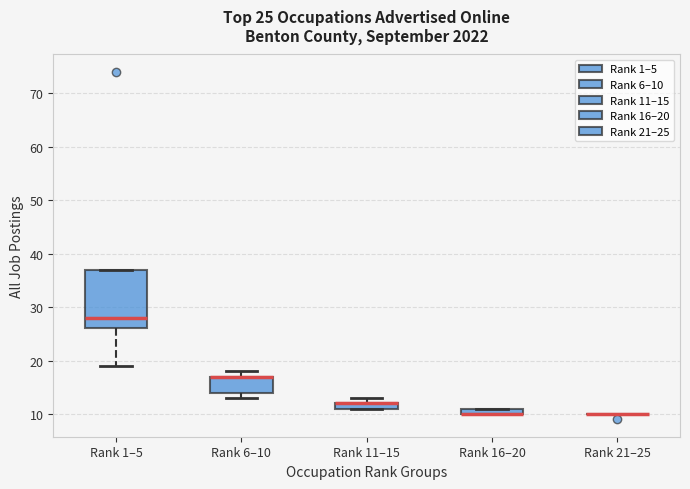

Which box is the tallest, from its lower edge to its upper edge?

Rank 1–5